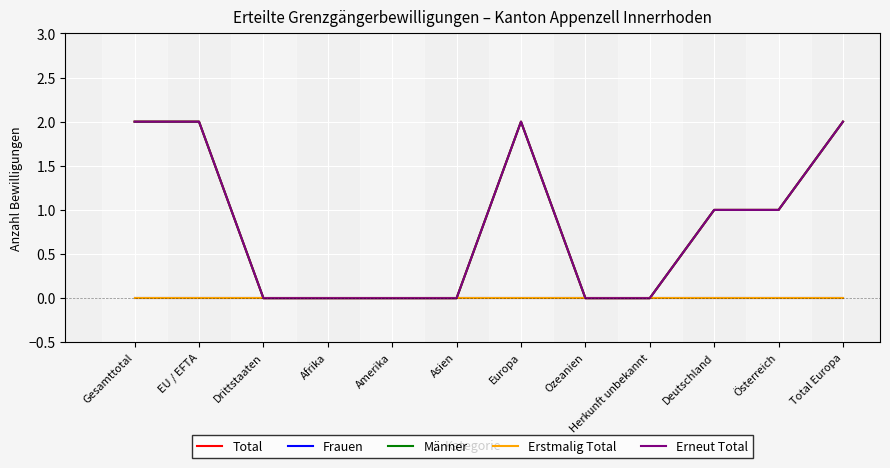

What position from the right is Europa?

6